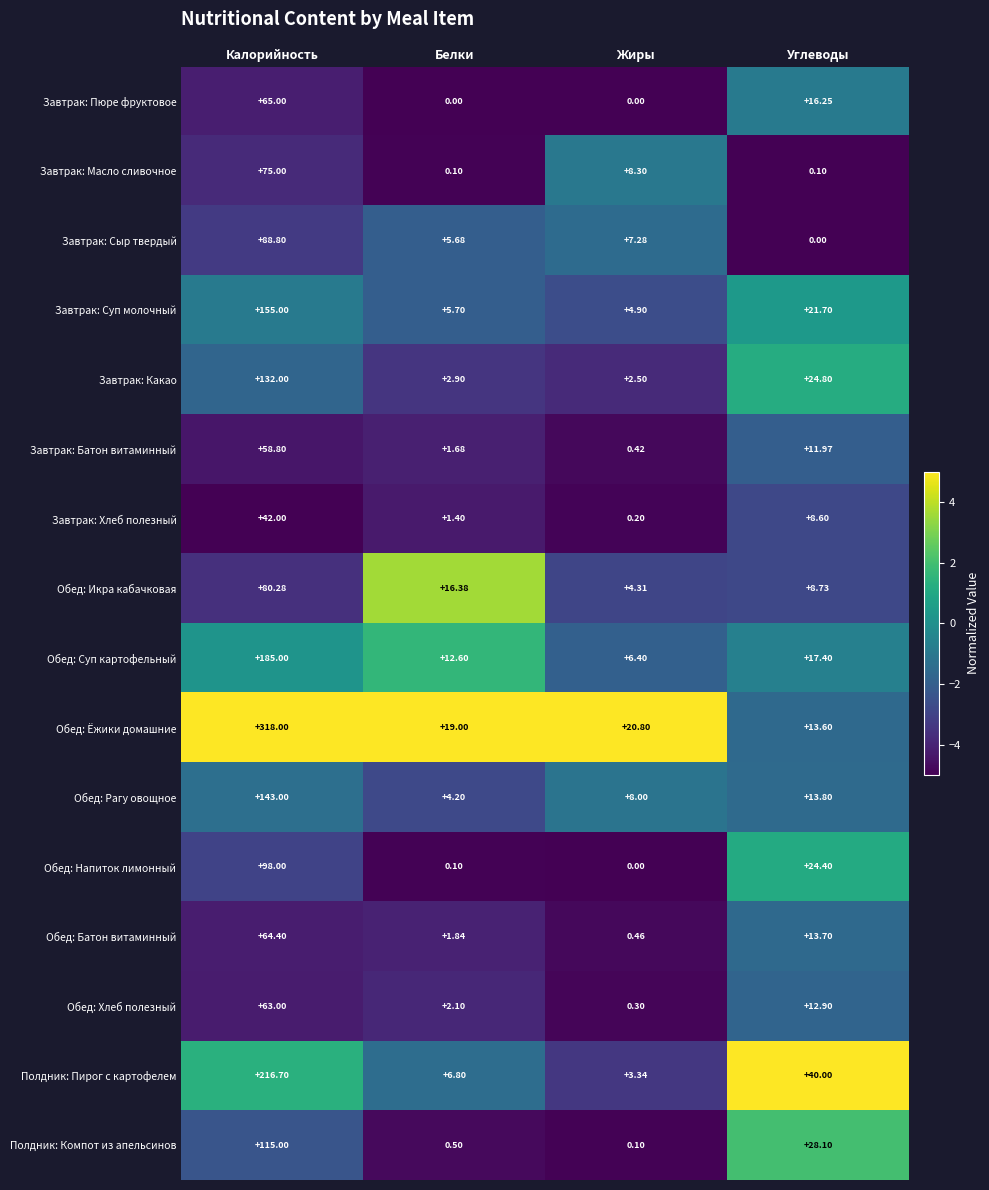

At how many categories does at least one series exceed 2?

4